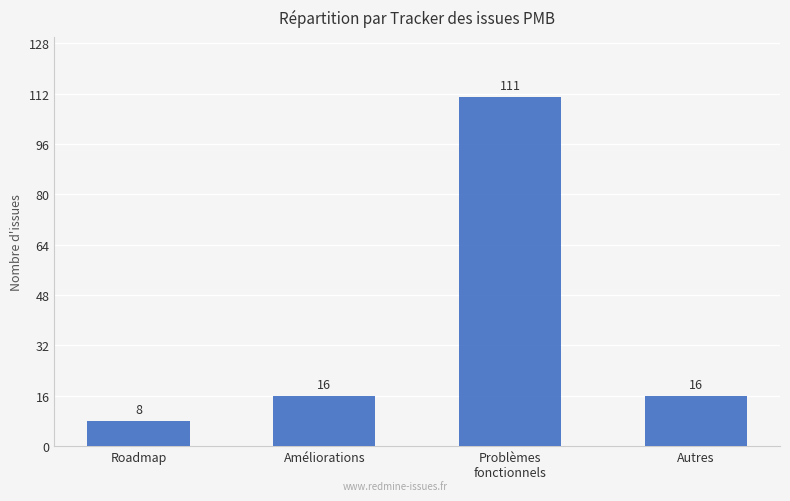

What is the difference between the maximum and minimum values?

103